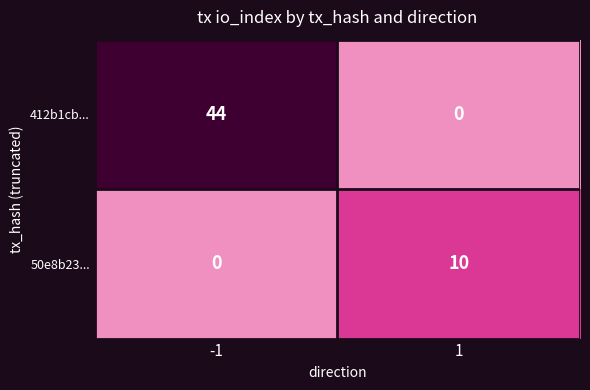

Is it true that 50e8b23... equals 10 at 1?

True